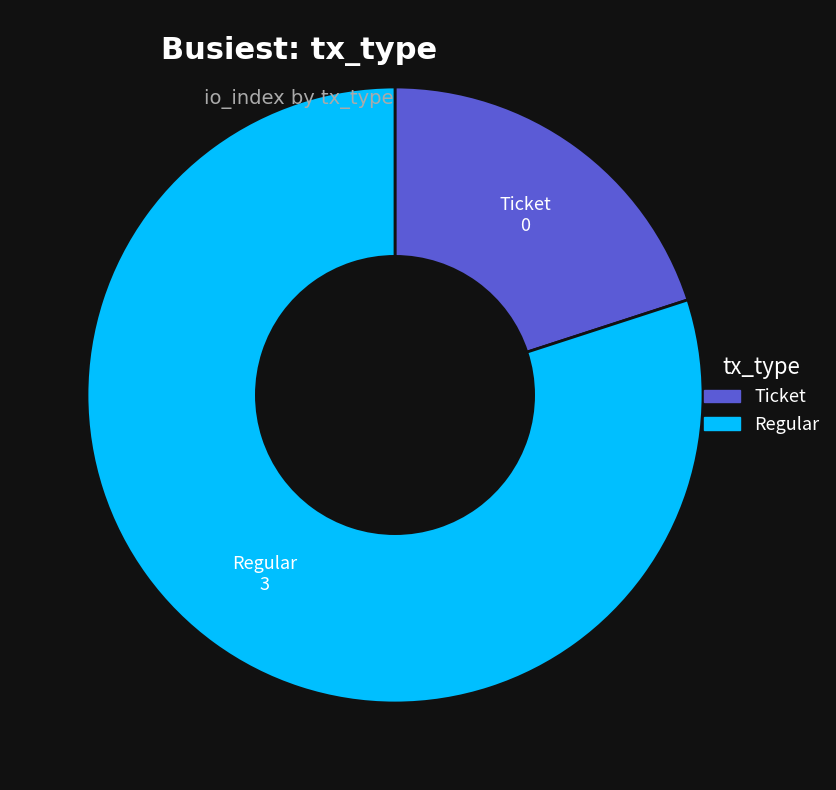

Is there any slice that represents more than half of the pie?

Yes